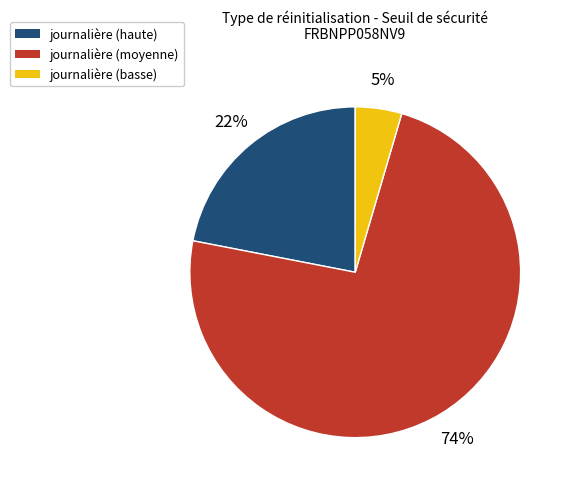

Does any single category account for the majority?

Yes